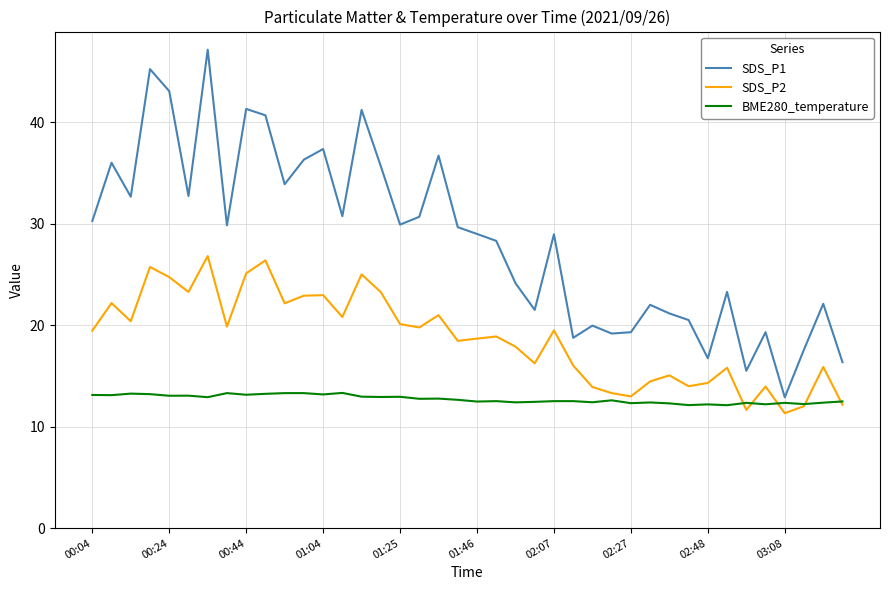

Which series has the largest total across all categories?

SDS_P1